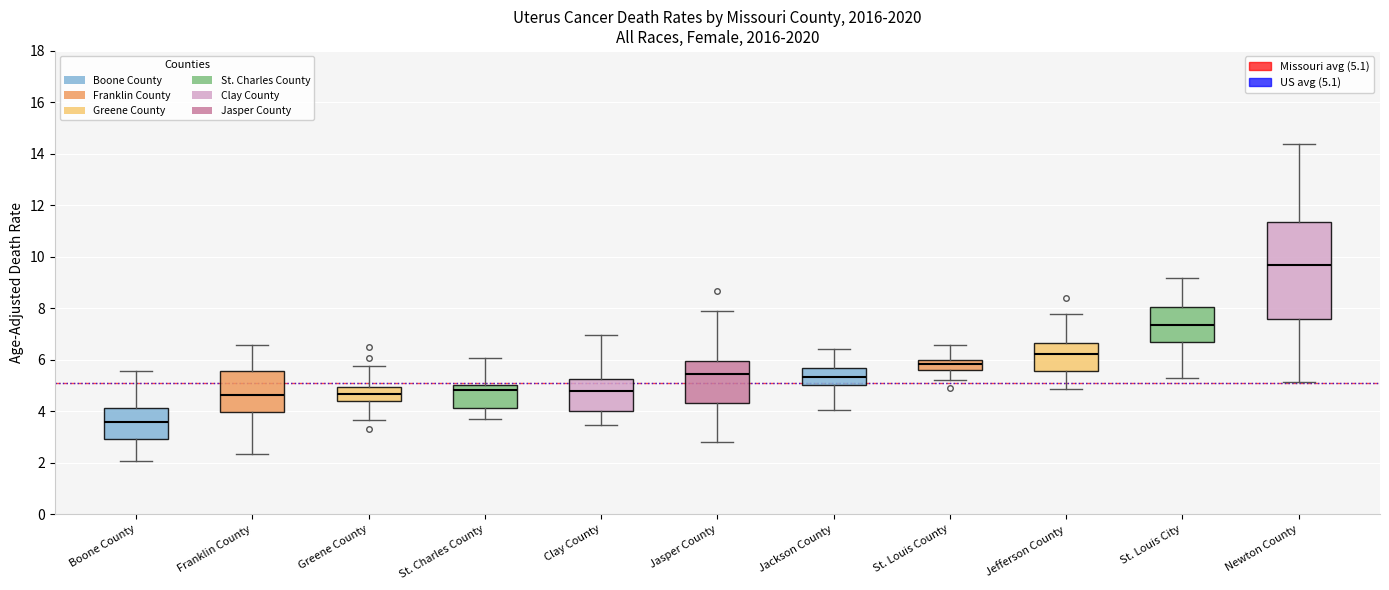

Reading left to right, transcribe this box plot: for each box, give where its median line is, the range the box spans, and where its two whiskers end, as read against the y-axis. The values are not printed on the chart, so give them approximately, as read against the axis.

Boone County: median 3.6, box 3.0 to 4.2, whiskers 2.0 to 5.6
Franklin County: median 4.6, box 4.0 to 5.6, whiskers 2.4 to 6.6
Greene County: median 4.6, box 4.4 to 5.0, whiskers 3.6 to 5.8
St. Charles County: median 4.8, box 4.2 to 5.0, whiskers 3.6 to 6.0
Clay County: median 4.8, box 4.0 to 5.2, whiskers 3.4 to 7.0
Jasper County: median 5.4, box 4.4 to 6.0, whiskers 2.8 to 7.8
Jackson County: median 5.4, box 5.0 to 5.6, whiskers 4.0 to 6.4
St. Louis County: median 5.8, box 5.6 to 6.0, whiskers 5.2 to 6.6
Jefferson County: median 6.2, box 5.6 to 6.6, whiskers 4.8 to 7.8
St. Louis City: median 7.4, box 6.6 to 8.0, whiskers 5.2 to 9.2
Newton County: median 9.6, box 7.6 to 11.4, whiskers 5.2 to 14.4